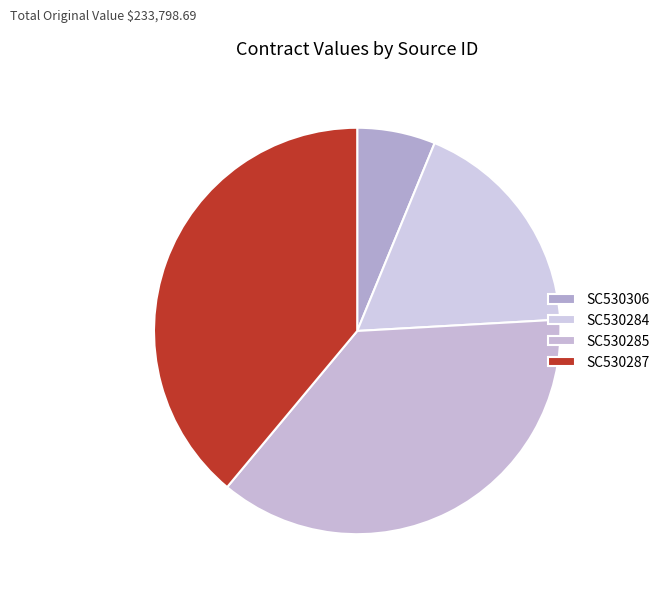

Is it true that SC530287 is 39% of the pie?

True